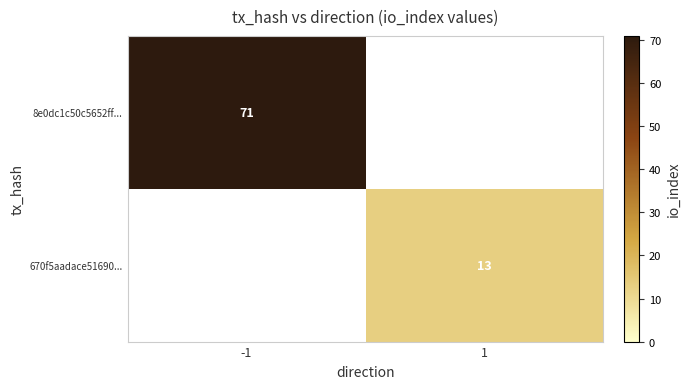

The value of 670f5aadace51690... at 1 is 3. True or false?

False